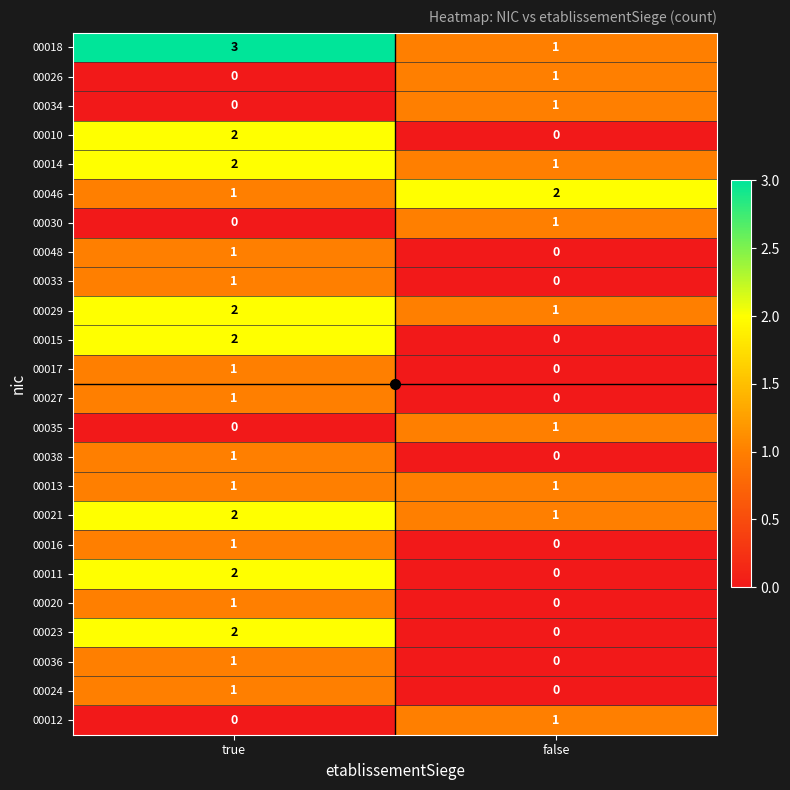

What is the difference between the highest and lowest values at true?

3